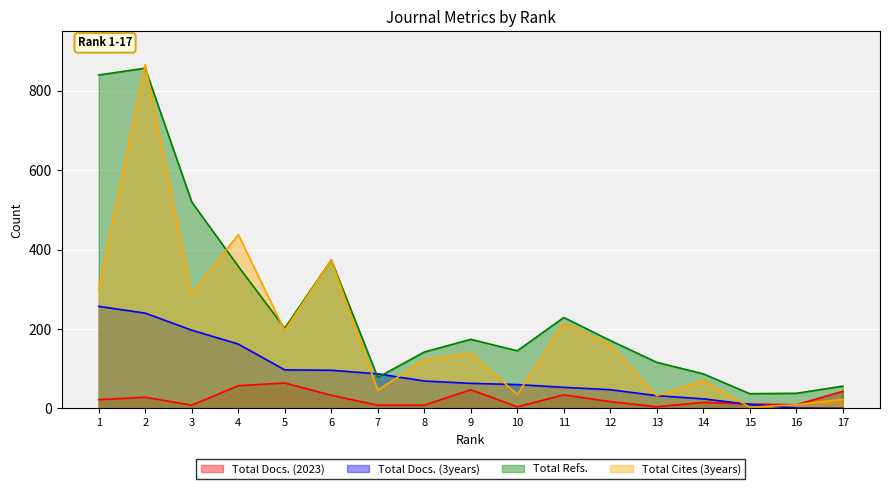

Rank the series at 7 from highest to lowest value.

Total Docs. (3years), Total Refs., Total Cites (3years), Total Docs. (2023)